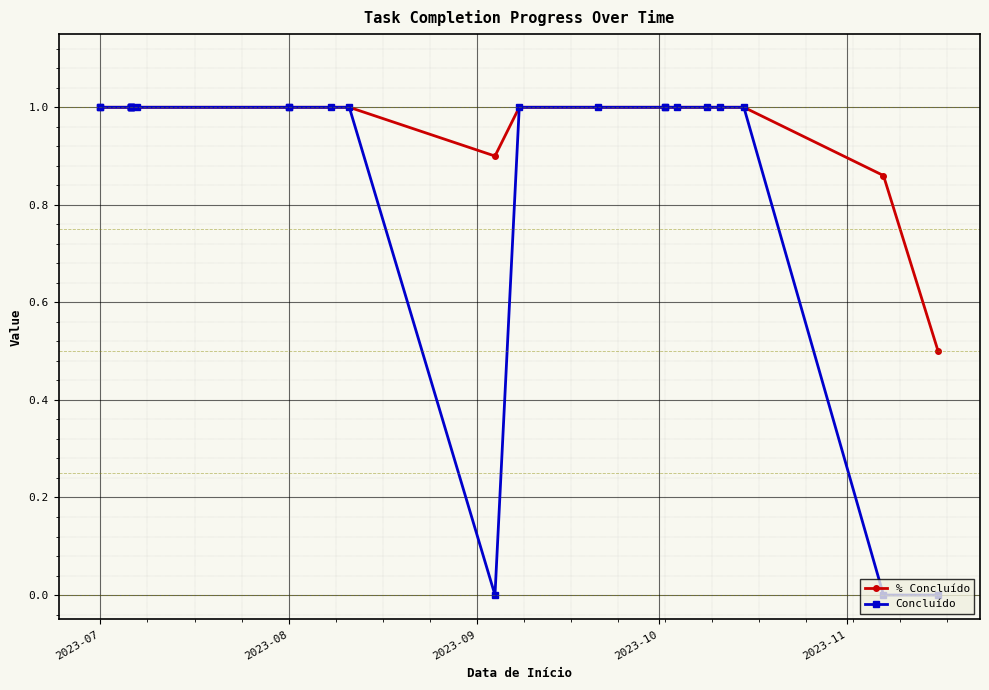

Which category has the highest value across all series?

2023-07